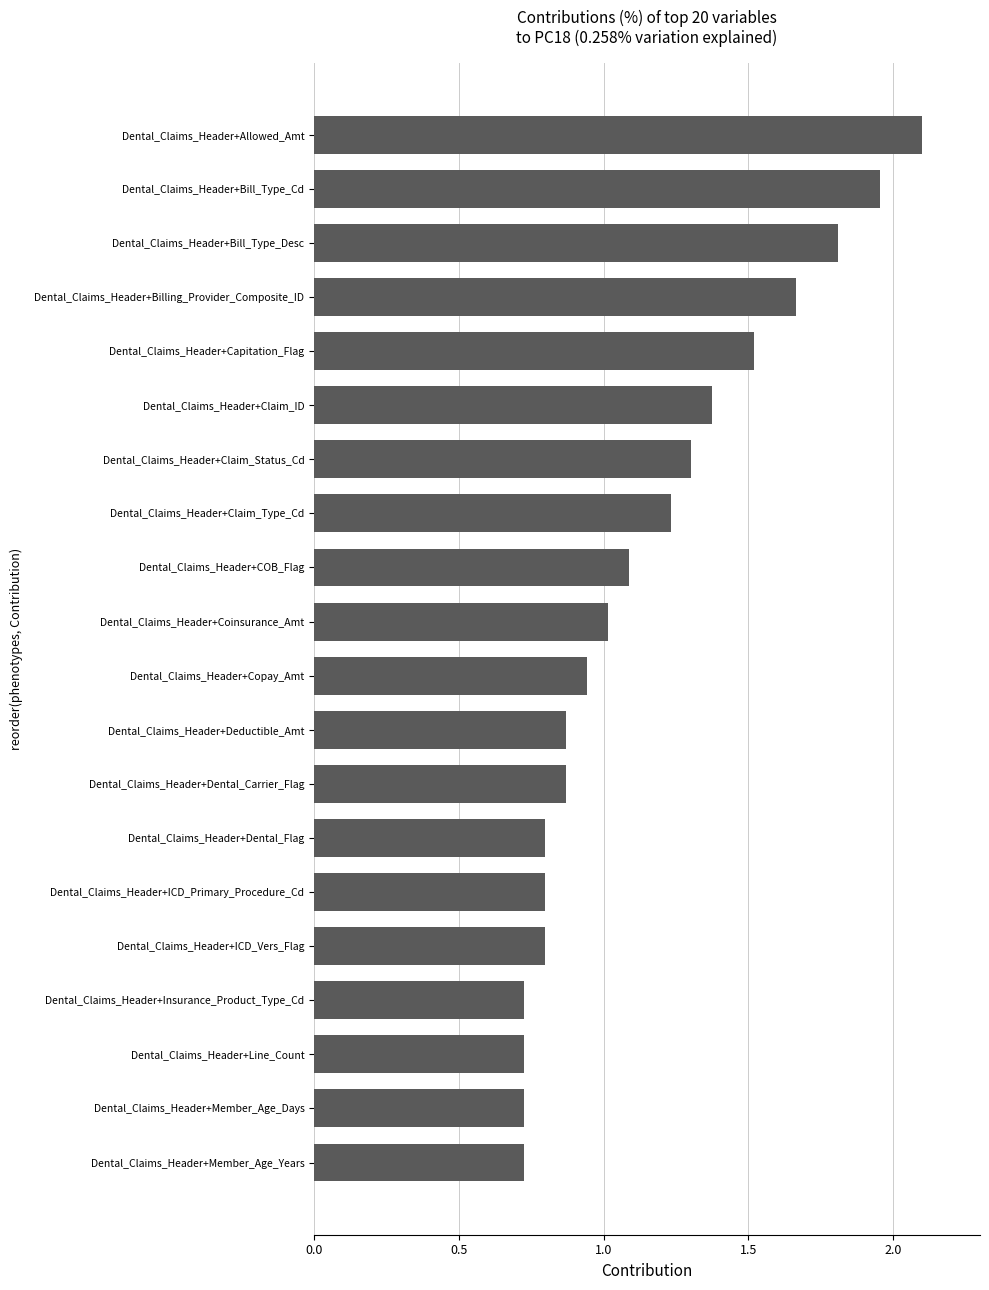

What is the change in value from Dental_Claims_Header+Billing_Provider_Composite_ID to Dental_Claims_Header+Bill_Type_Desc?

+0.1